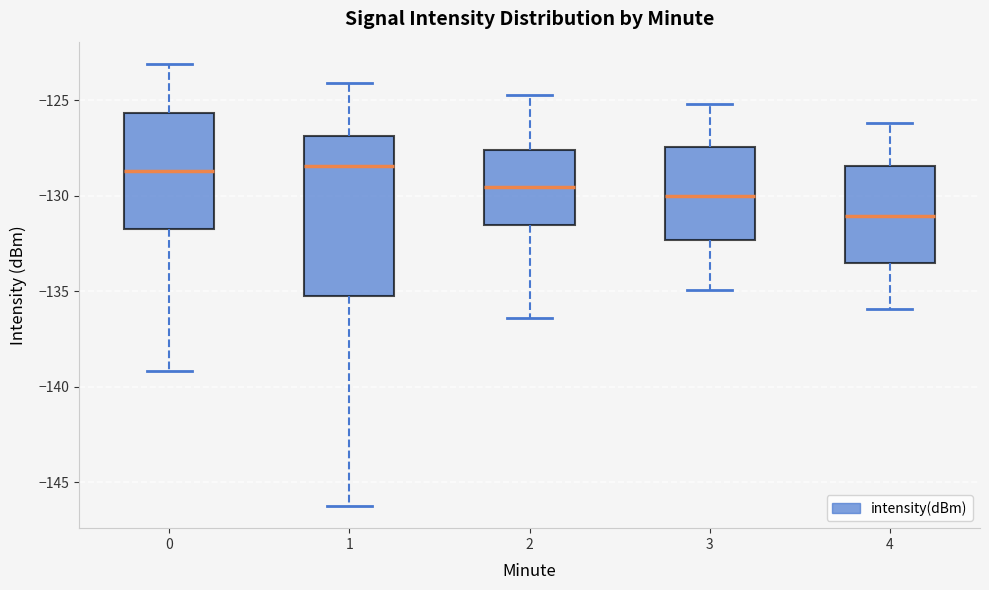

Comparing the boxes themselves (not the whiskers), which one is the tallest?

1